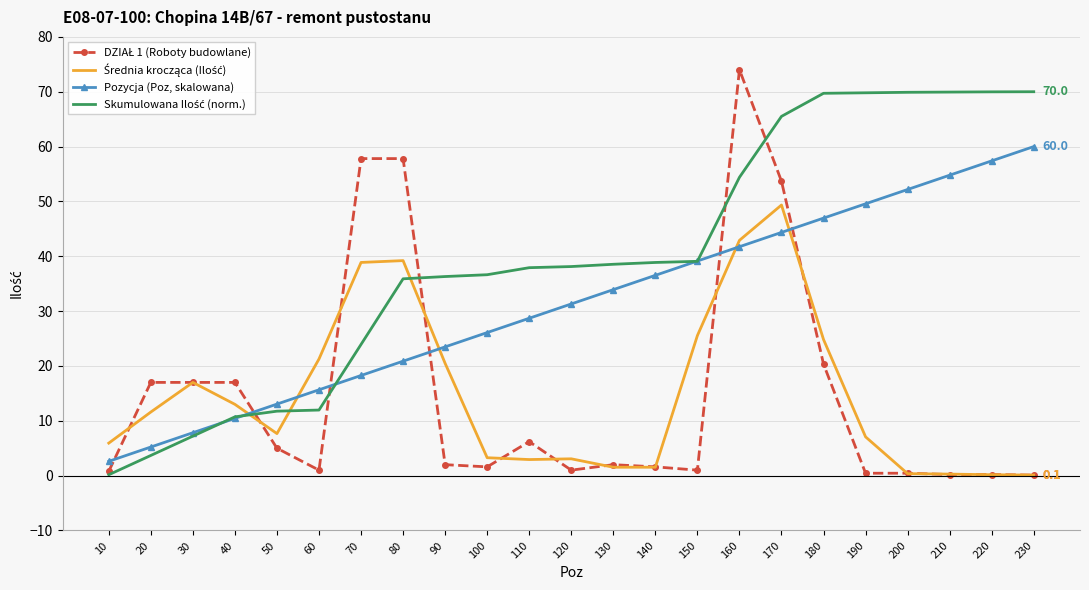

What is the spread (max minus min) of values at 170?

21.2